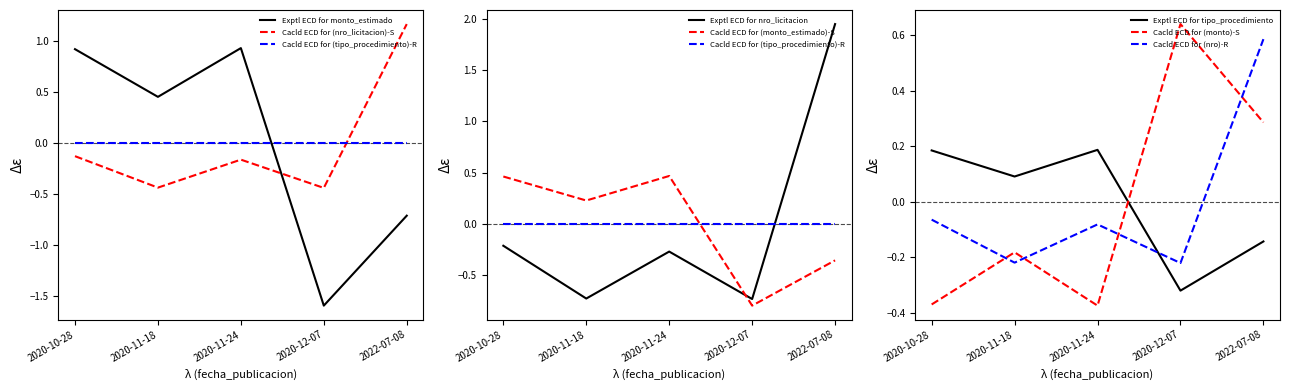

Reading right to left, what are all the values shown in this chart?

monto_estimado: 2022-07-08=-0.7	2020-12-07=-1.6	2020-11-24=0.9	2020-11-18=0.5	2020-10-28=0.9
nro_licitacion: 2022-07-08=1.2	2020-12-07=-0.4	2020-11-24=-0.2	2020-11-18=-0.4	2020-10-28=-0.1